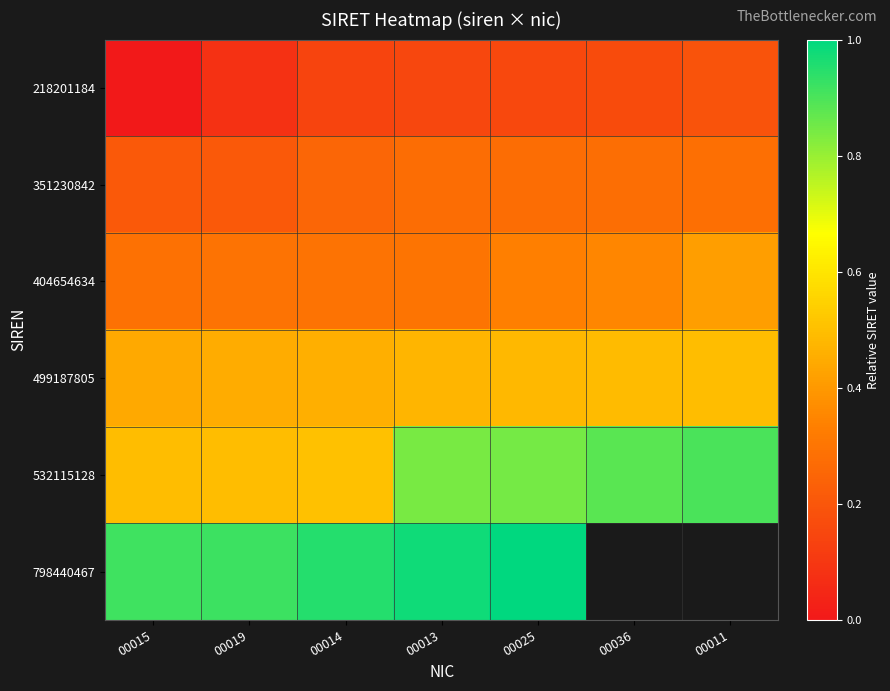

What is the maximum value shown in the chart?

1.0